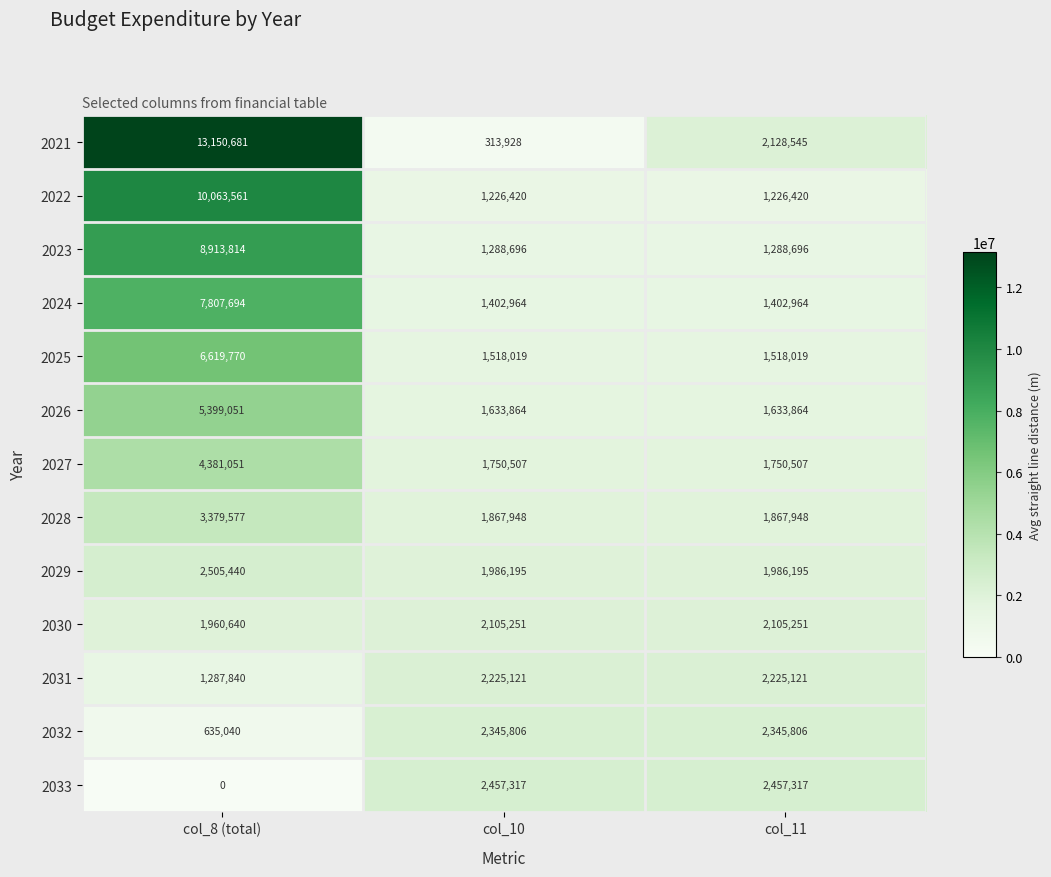

What is the difference between the 2032 values at col_10 and col_8 (total)?

1710766